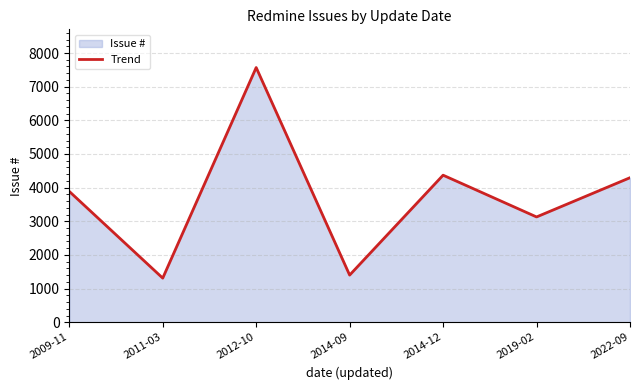

At which category does the chart reach its peak across all series?

2012-10